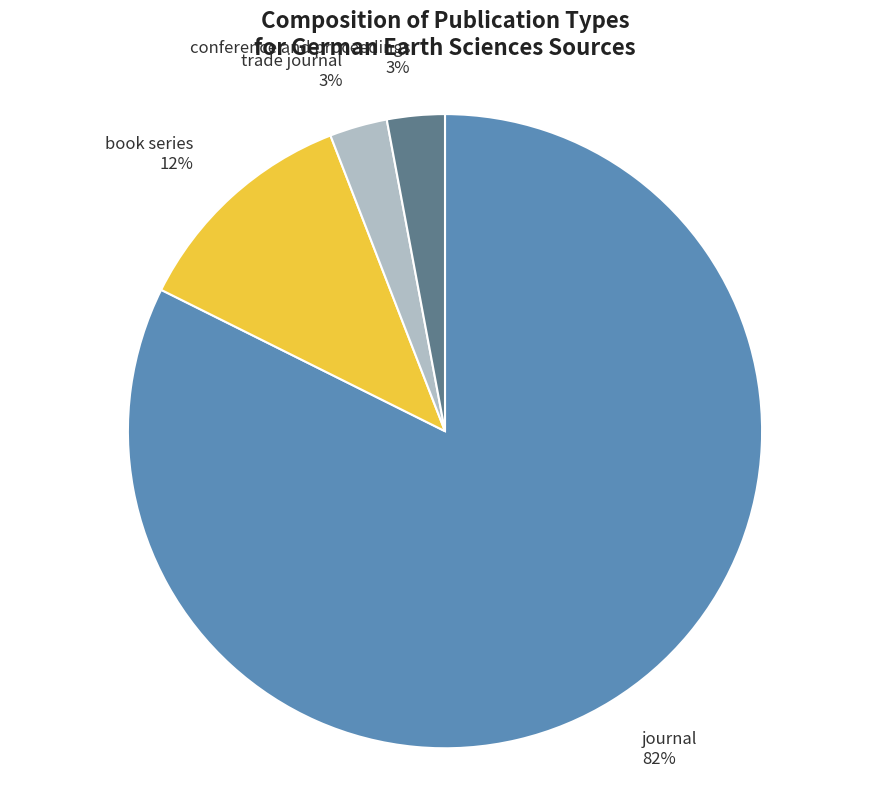

Combined, do journal and conference and proceedings account for over 50%?

Yes